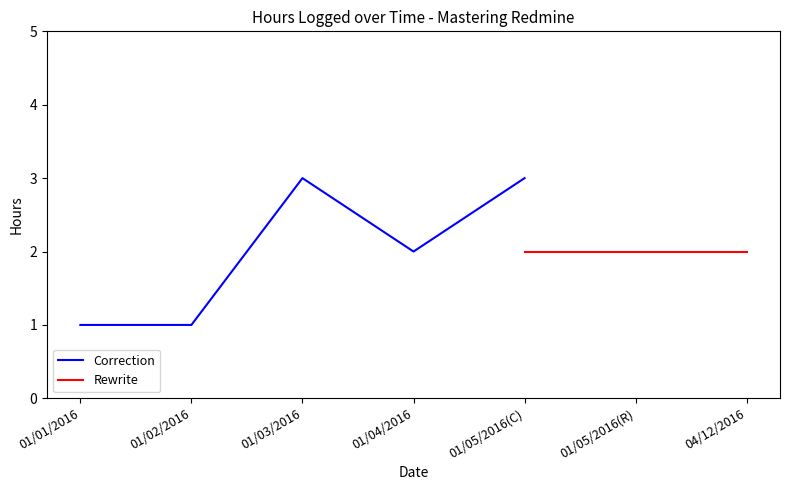

What is the label of the 2nd point from the right?

01/04/2016